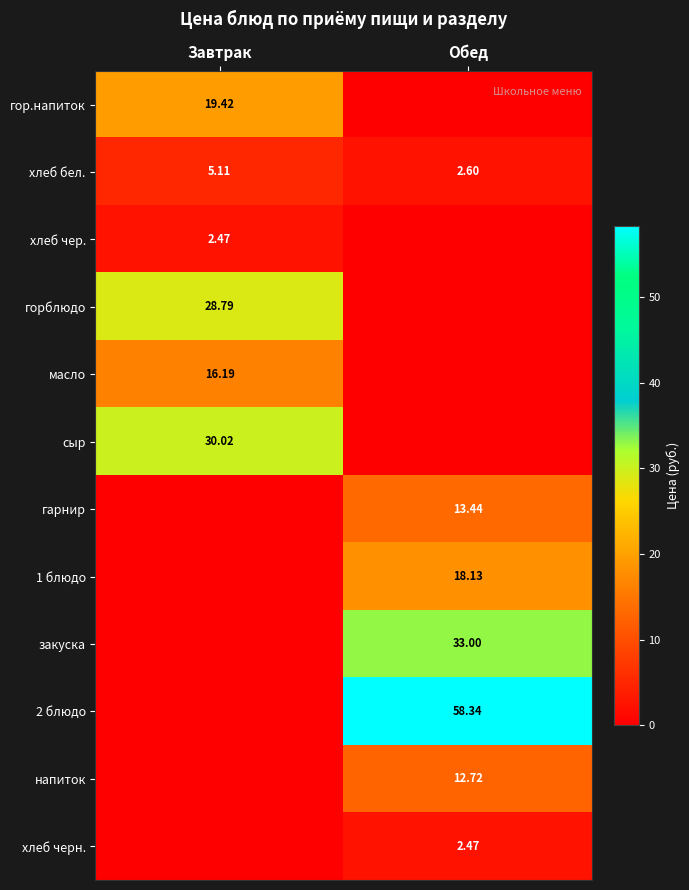

At which label does масло reach its minimum?

Обед